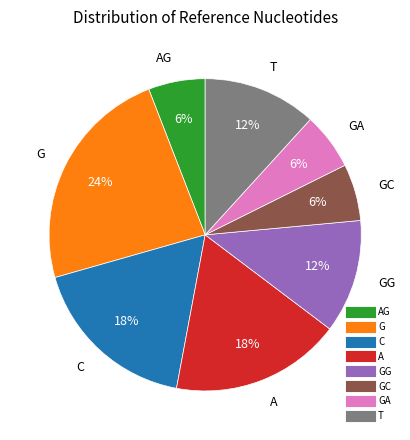

Does any single category account for the majority?

No